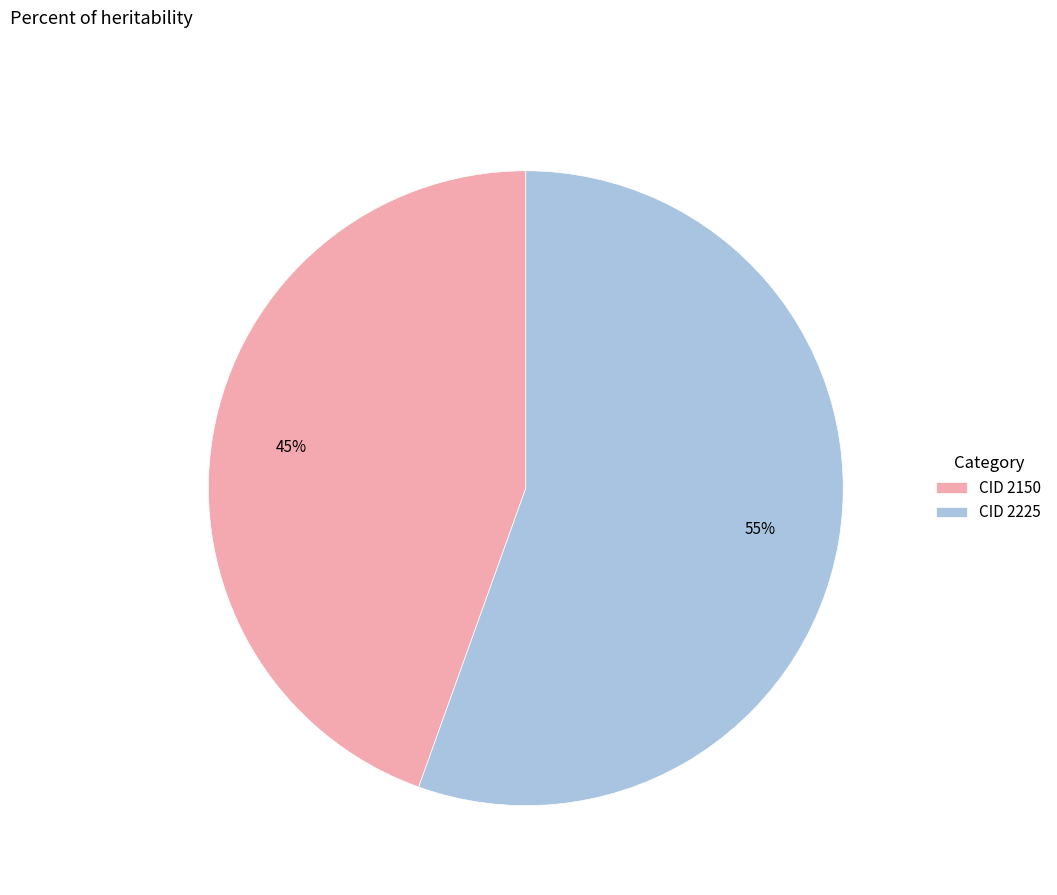

How many slices are in this pie chart?

2